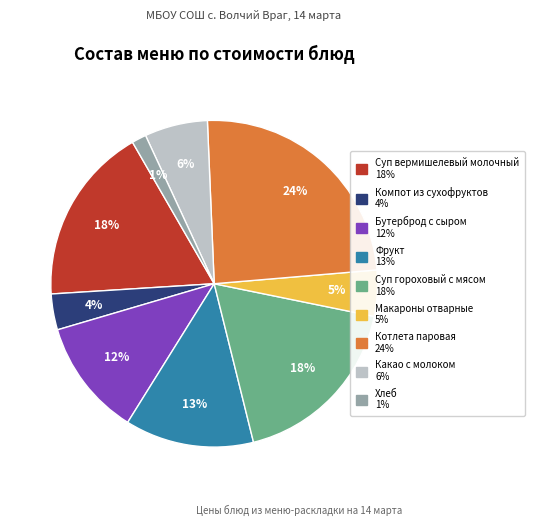

What is the largest slice in the pie chart?

Котлета паровая